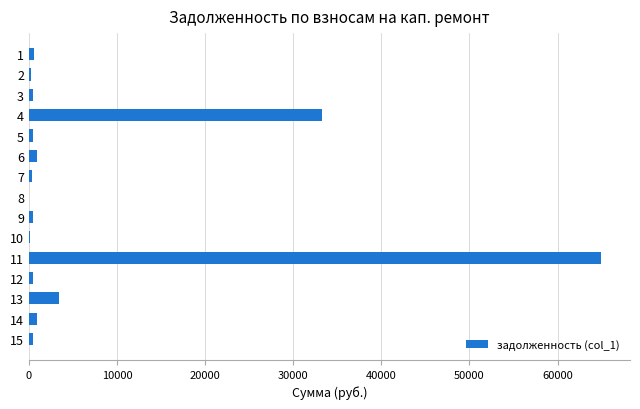

Approximately how many times larger is the value at 12 compared to 10?

3.7